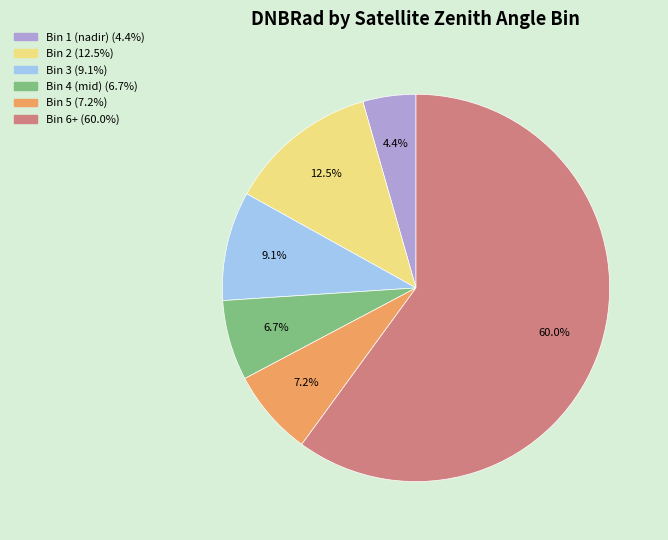

Is there any slice that represents more than half of the pie?

Yes